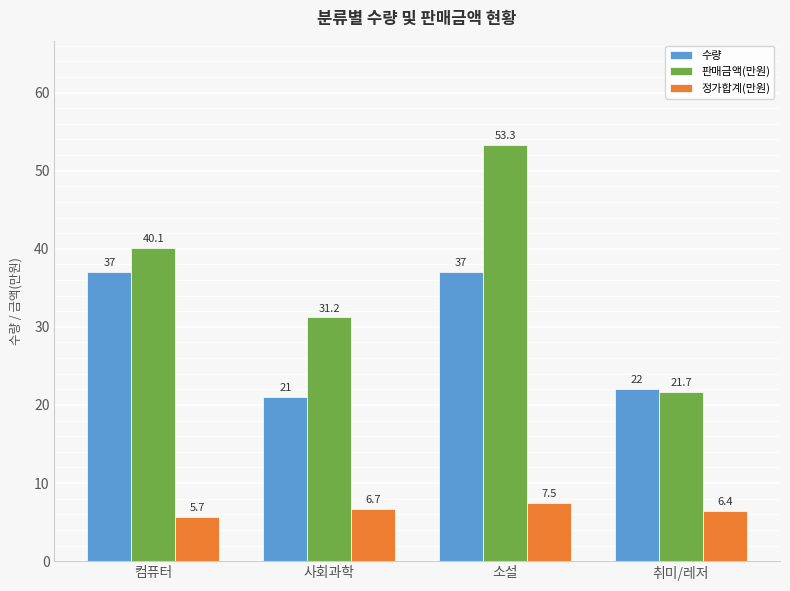

What is the spread (max minus min) of values at 사회과학?

24.5